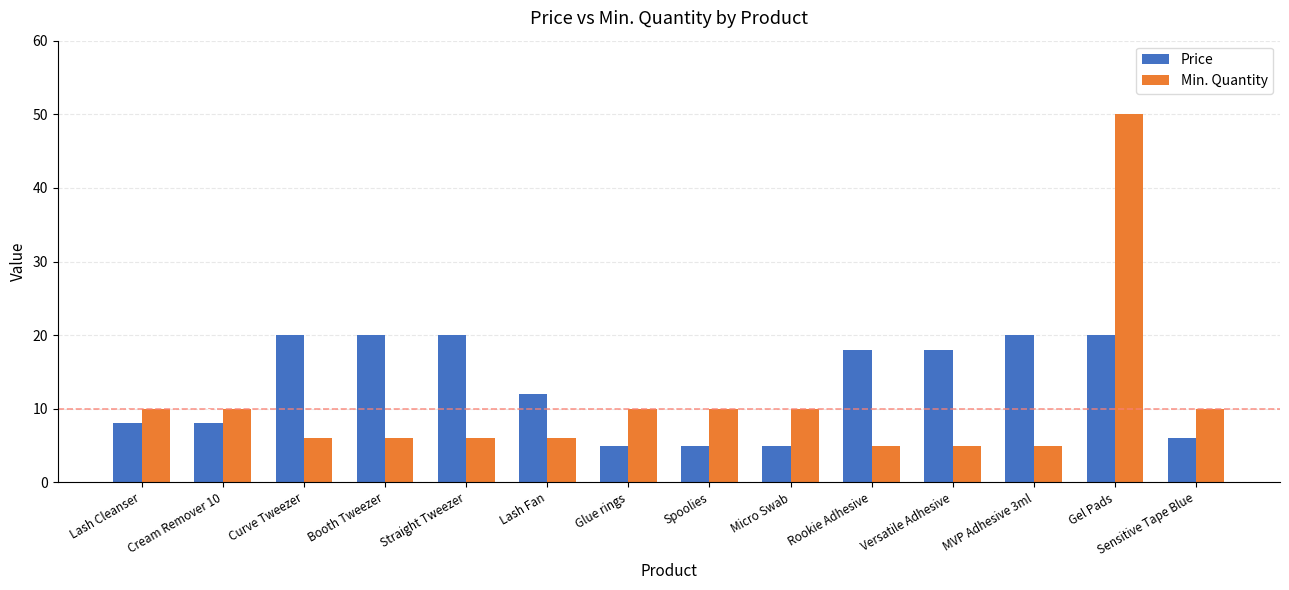

What is the minimum value shown in the chart?

5